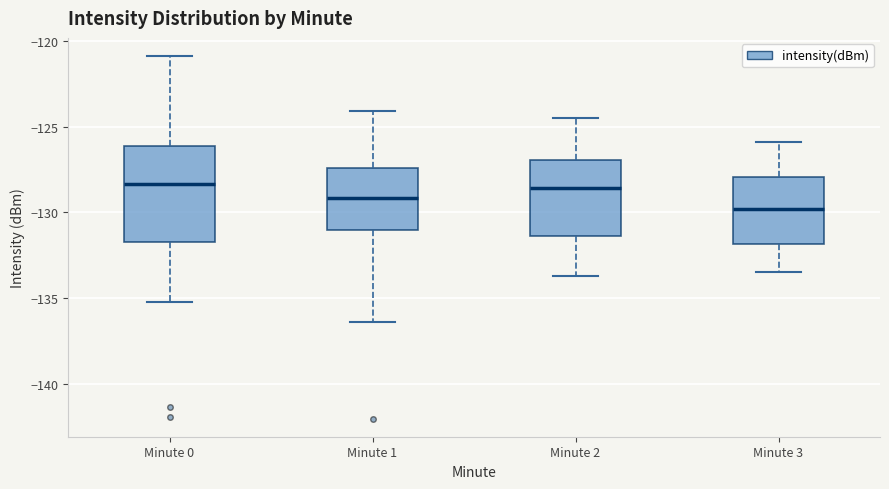

Reading left to right, transcribe this box plot: for each box, give where its median line is, the range the box spans, and where its two whiskers end, as read against the y-axis. The values are not printed on the chart, so give them approximately, as read against the axis.

Minute 0: median -128.5, box -132.0 to -126.0, whiskers -135.0 to -121.0
Minute 1: median -129.0, box -131.0 to -127.5, whiskers -136.5 to -124.0
Minute 2: median -128.5, box -131.5 to -127.0, whiskers -133.5 to -124.5
Minute 3: median -130.0, box -132.0 to -128.0, whiskers -133.5 to -126.0